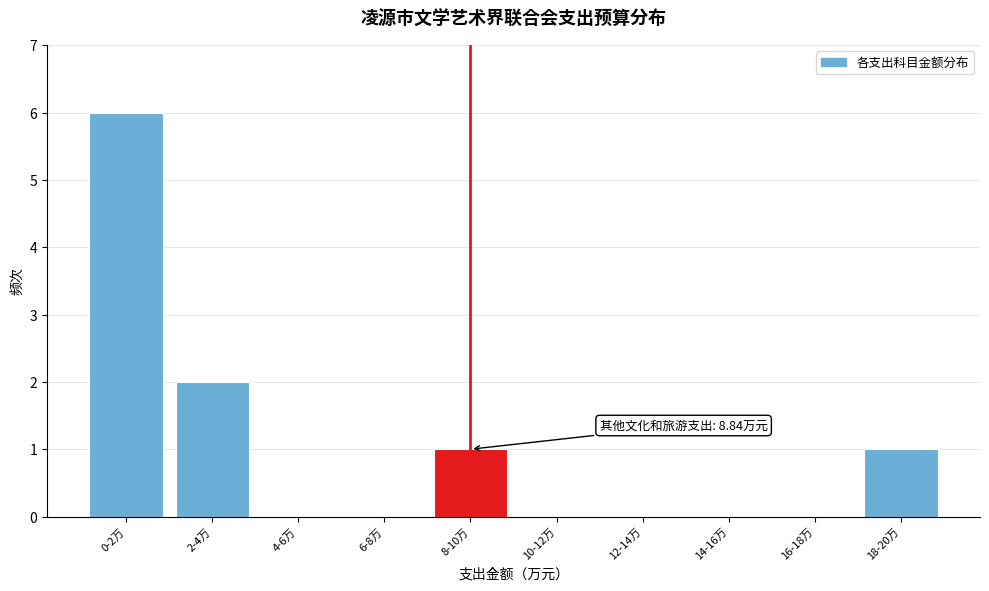

Reading left to right, what are all the values shown in this chart?

0-2万=6	2-4万=2	4-6万=0	6-8万=0	8-10万=1	10-12万=0	12-14万=0	14-16万=0	16-18万=0	18-20万=1